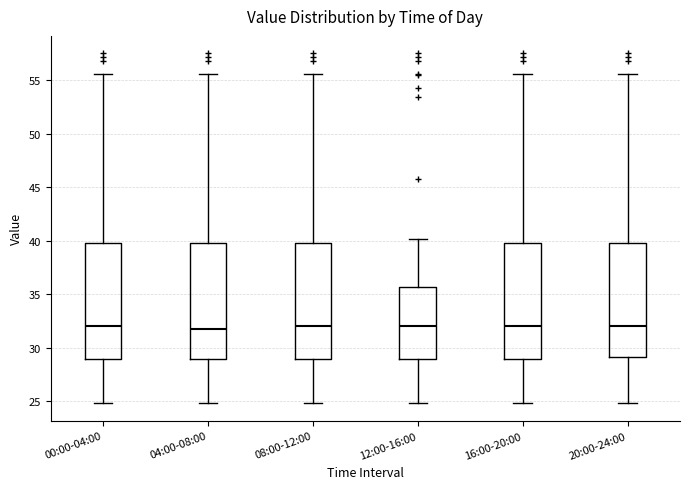

Reading left to right, read every box against the y-axis: the position of its median line, the range the box covers, and the ends of its whiskers. The values are not printed on the chart, so give them approximately, as read against the axis.

00:00-04:00: median 32.0, box 29.0 to 40.0, whiskers 25.0 to 55.5
04:00-08:00: median 32.0, box 29.0 to 40.0, whiskers 25.0 to 55.5
08:00-12:00: median 32.0, box 29.0 to 40.0, whiskers 25.0 to 55.5
12:00-16:00: median 32.0, box 29.0 to 35.5, whiskers 25.0 to 40.0
16:00-20:00: median 32.0, box 29.0 to 40.0, whiskers 25.0 to 55.5
20:00-24:00: median 32.0, box 29.0 to 40.0, whiskers 25.0 to 55.5